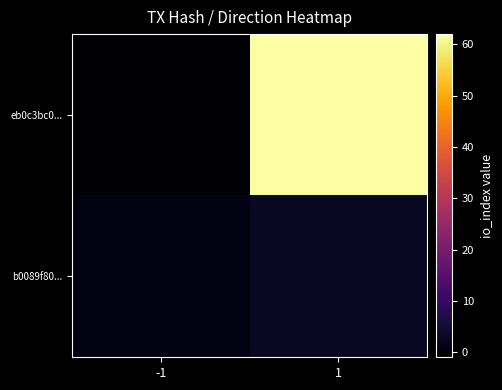

At which category does the chart reach its minimum across all series?

-1